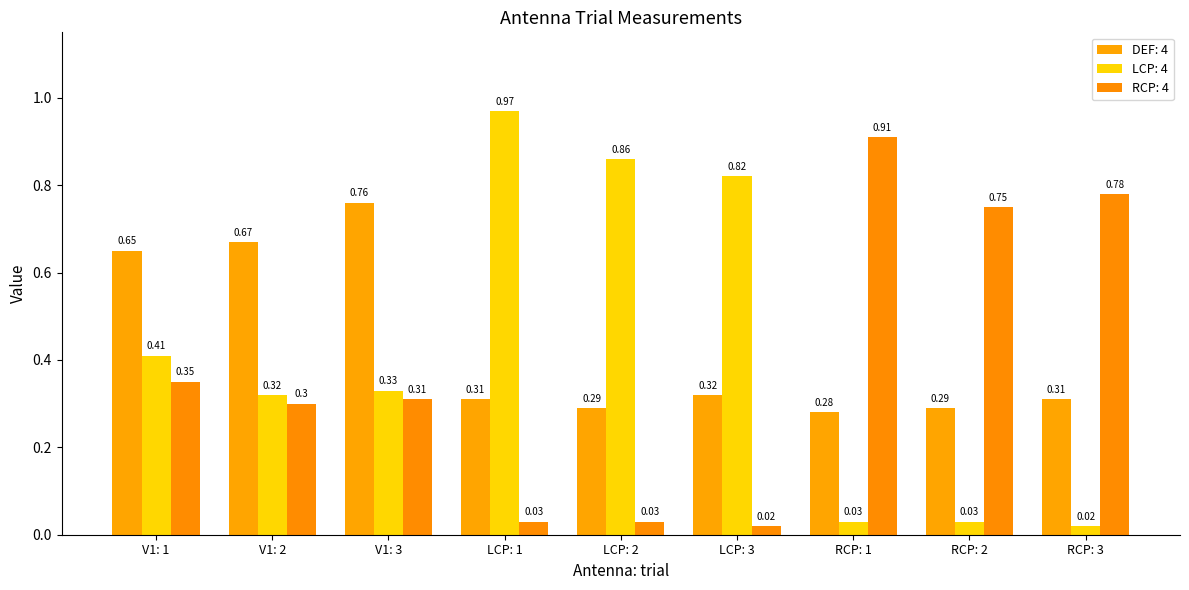

Is it true that RCP: 4 equals 0.9 at RCP: 1?

True